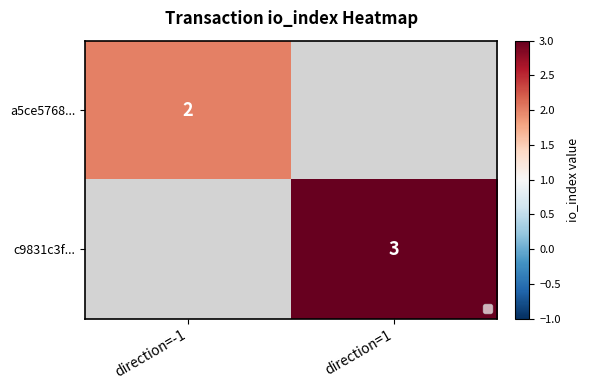

The value of c9831c3f... at direction=1 is 3. True or false?

True